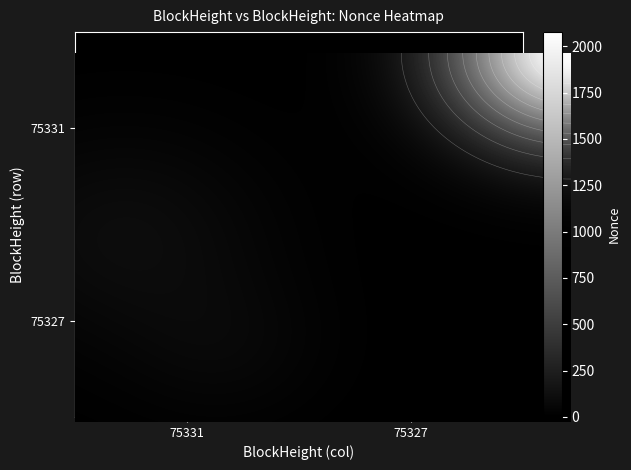

Which series has the widest spread of values?

75327